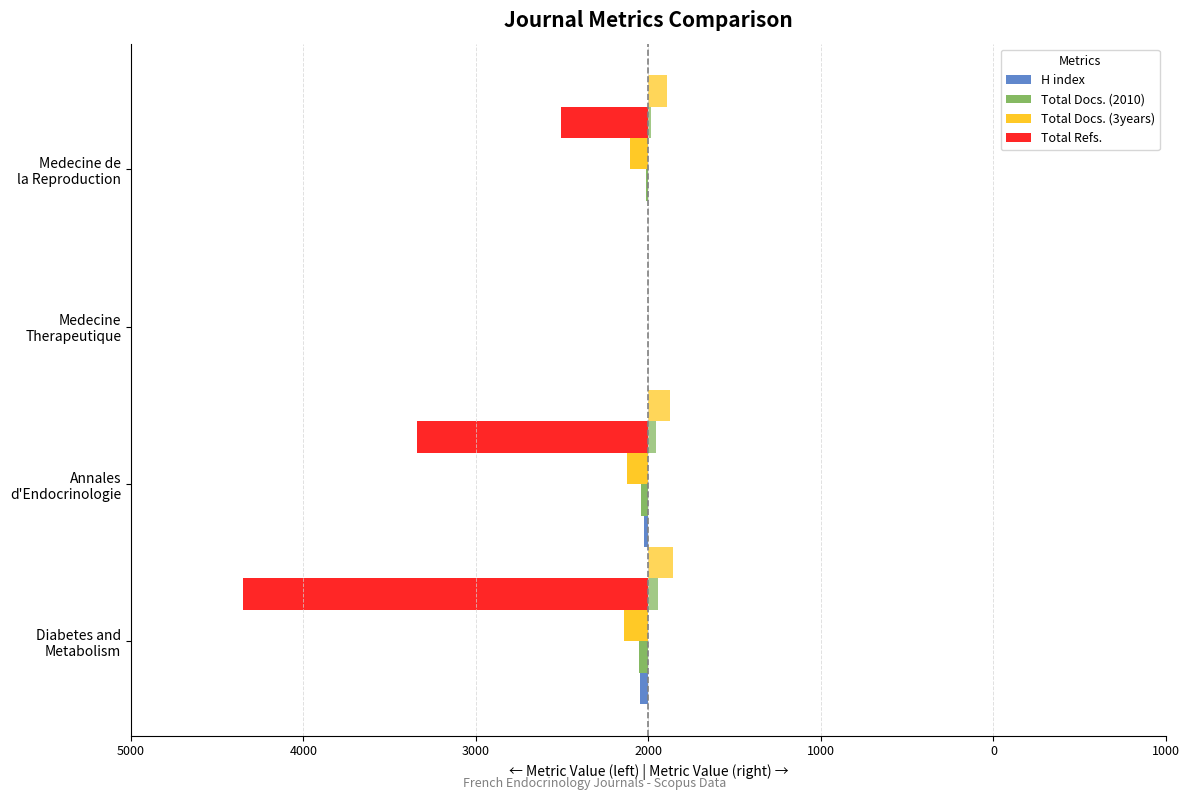

How many negative values does the Total Docs. (2010) series have?

3